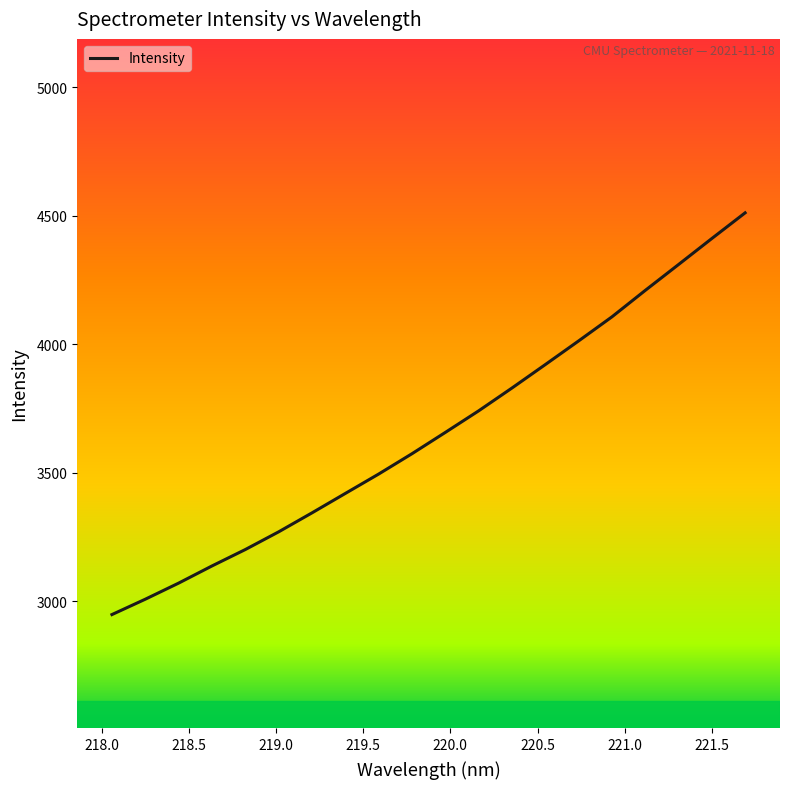

What is the difference between the maximum and minimum values?

1563.1